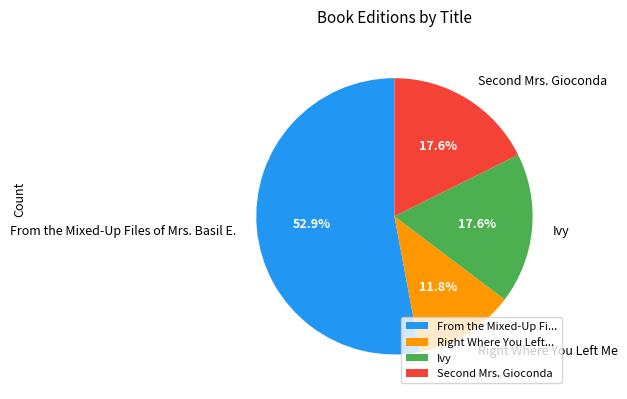

Count the number of slices in the pie.

4